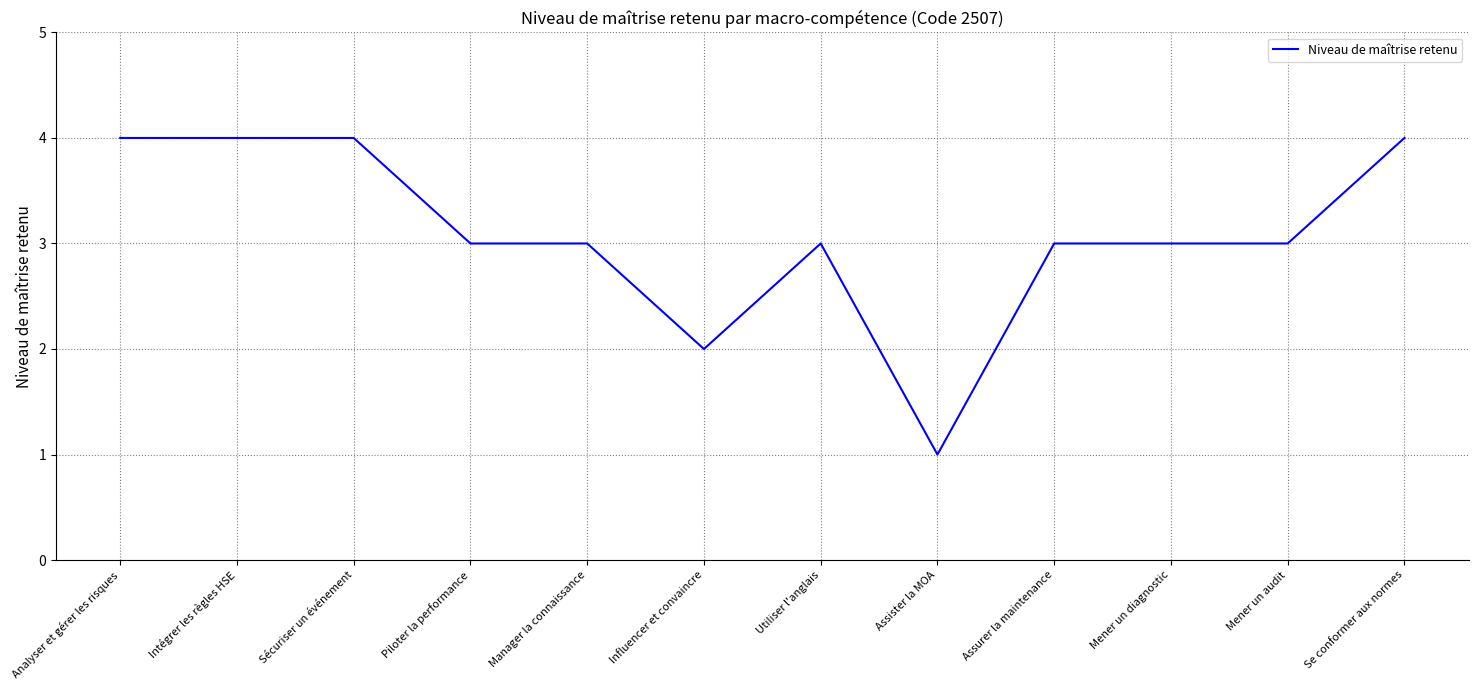

What is the maximum value shown in the chart?

4